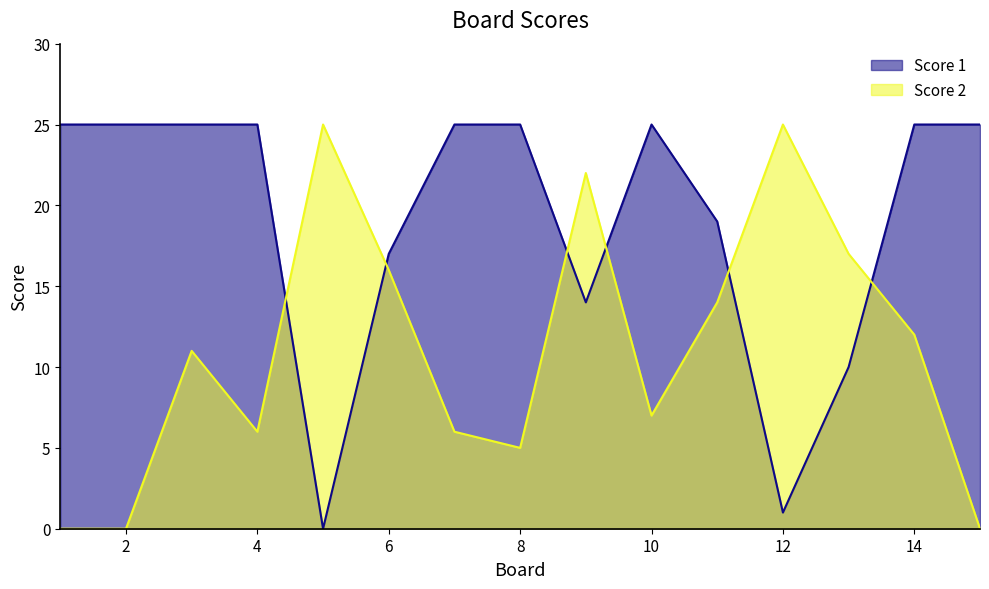

At which category does the chart reach its minimum across all series?

5